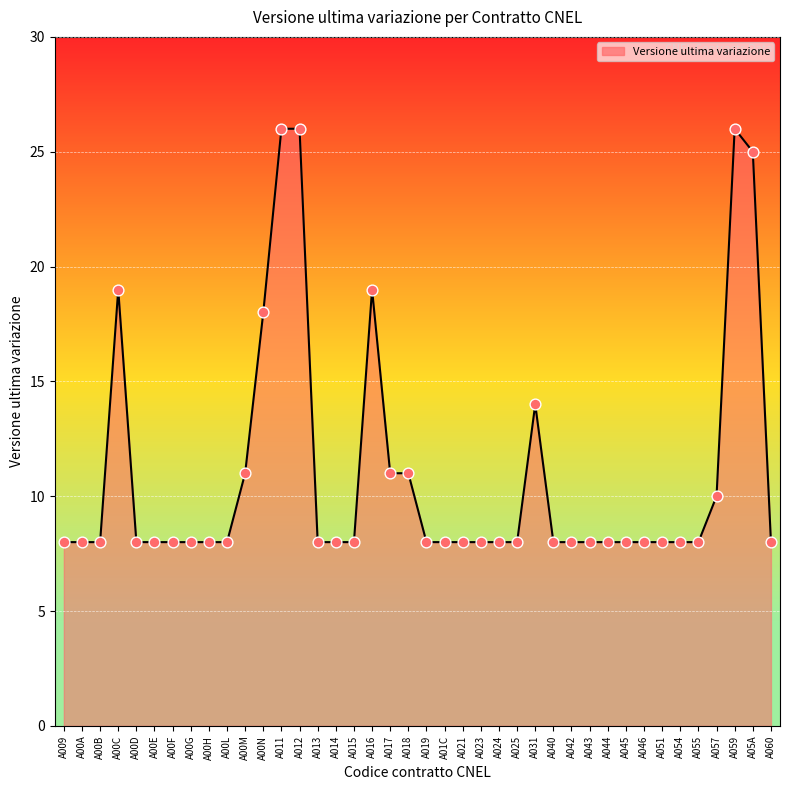

Approximately how many times larger is the value at A00E compared to A042?

1.0